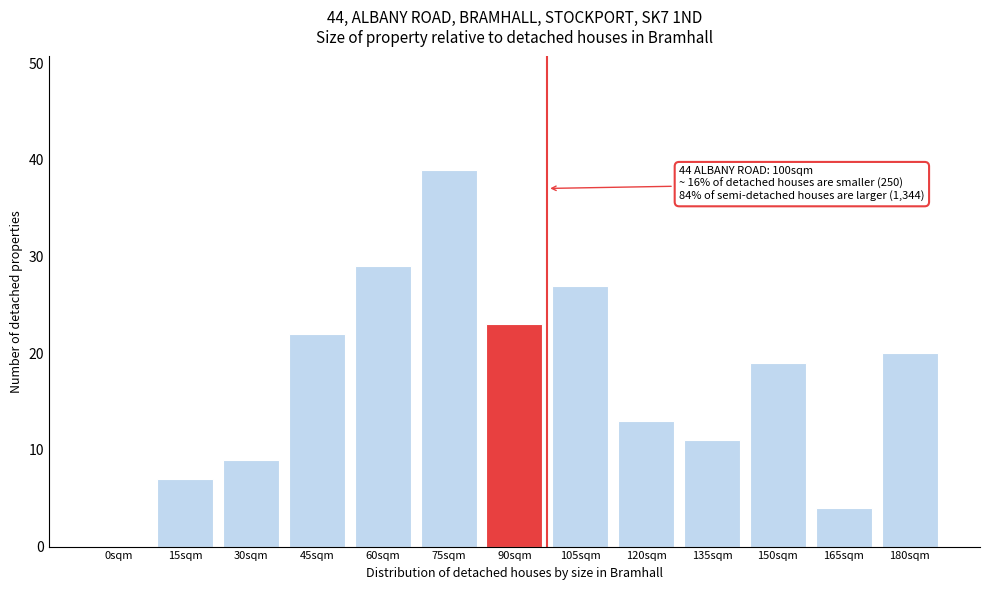

Reading left to right, extract all data points from this chart.

0sqm=0	15sqm=7	30sqm=9	45sqm=22	60sqm=29	75sqm=39	90sqm=23	105sqm=27	120sqm=13	135sqm=11	150sqm=19	165sqm=4	180sqm=20